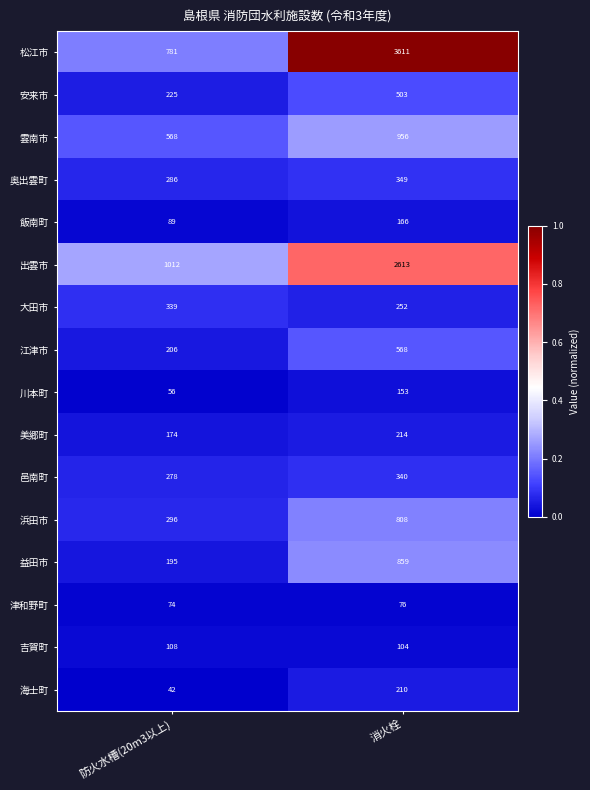

What is the spread (max minus min) of values at 消火栓?

3535